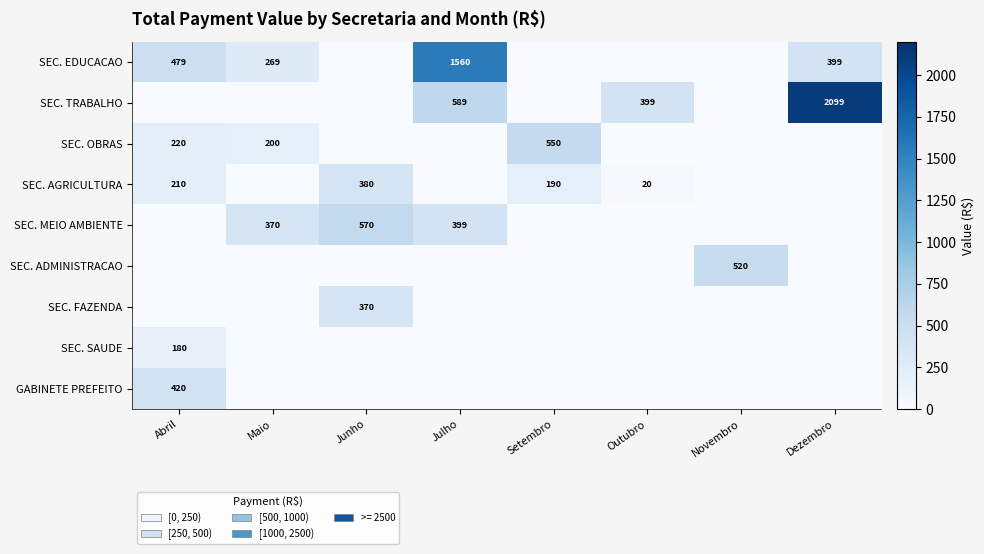

At how many categories does at least one series exceed 1581?

1